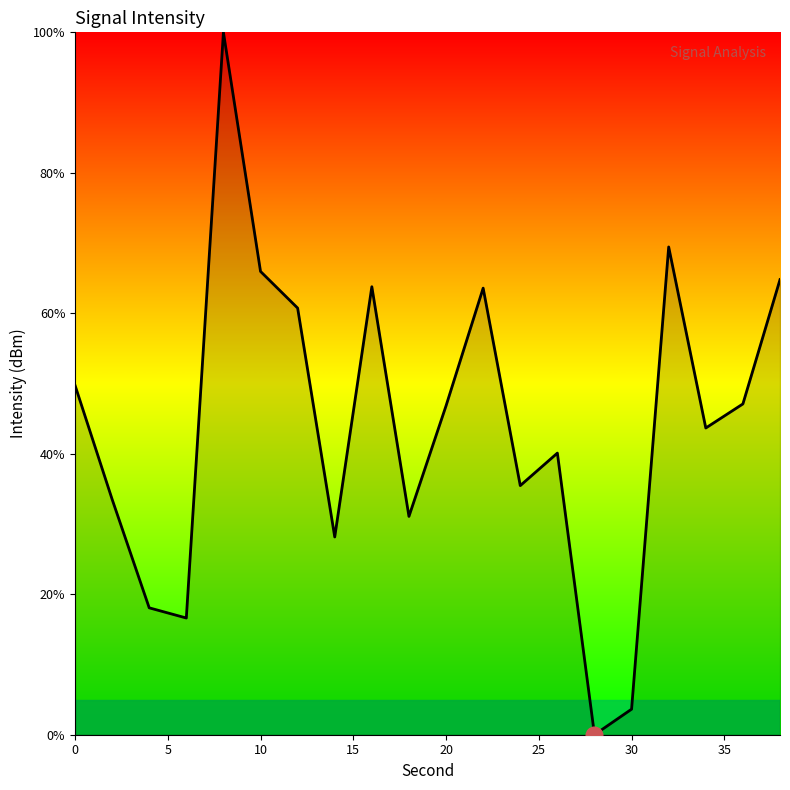

What is the difference between the maximum and minimum values?

100.0